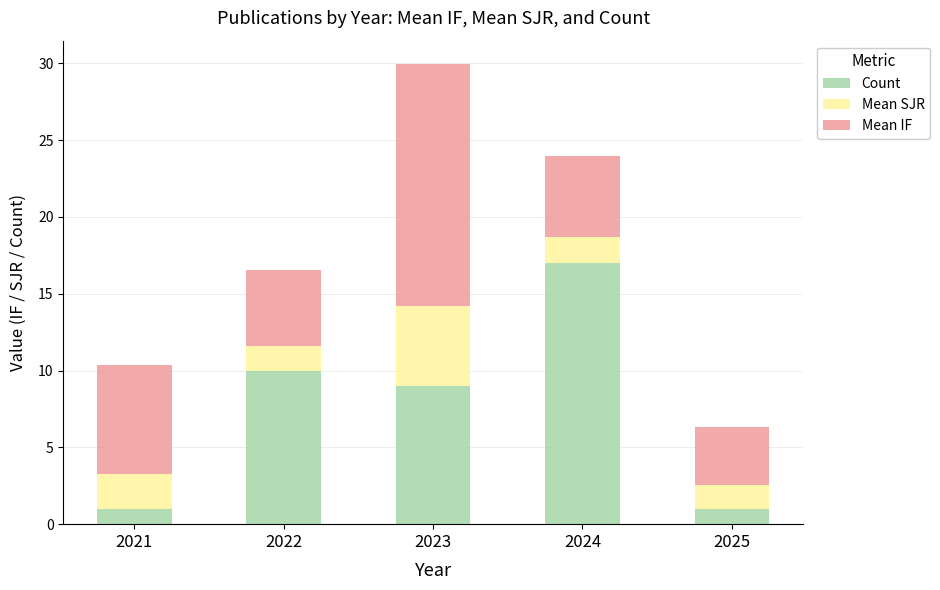

What is the sum of all Count values?

38.0